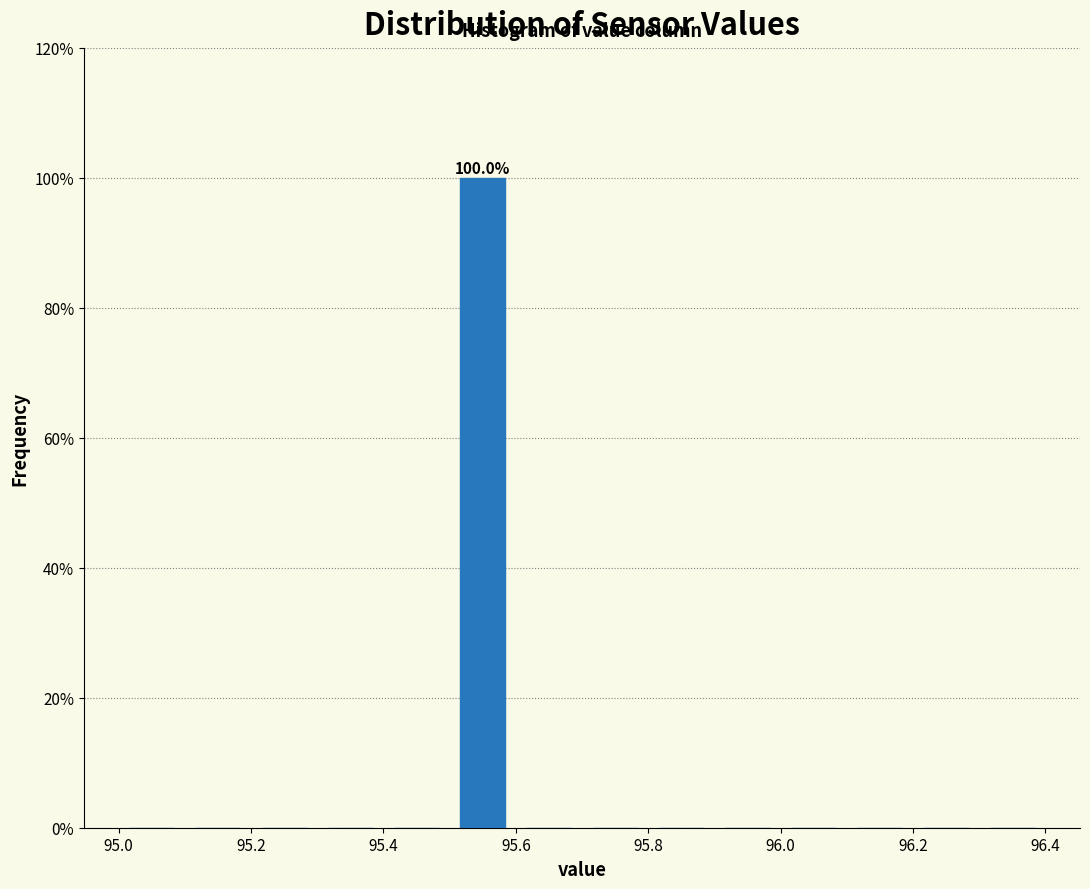

Which range on the x-axis has the tallest bar?

95.5 to 95.6